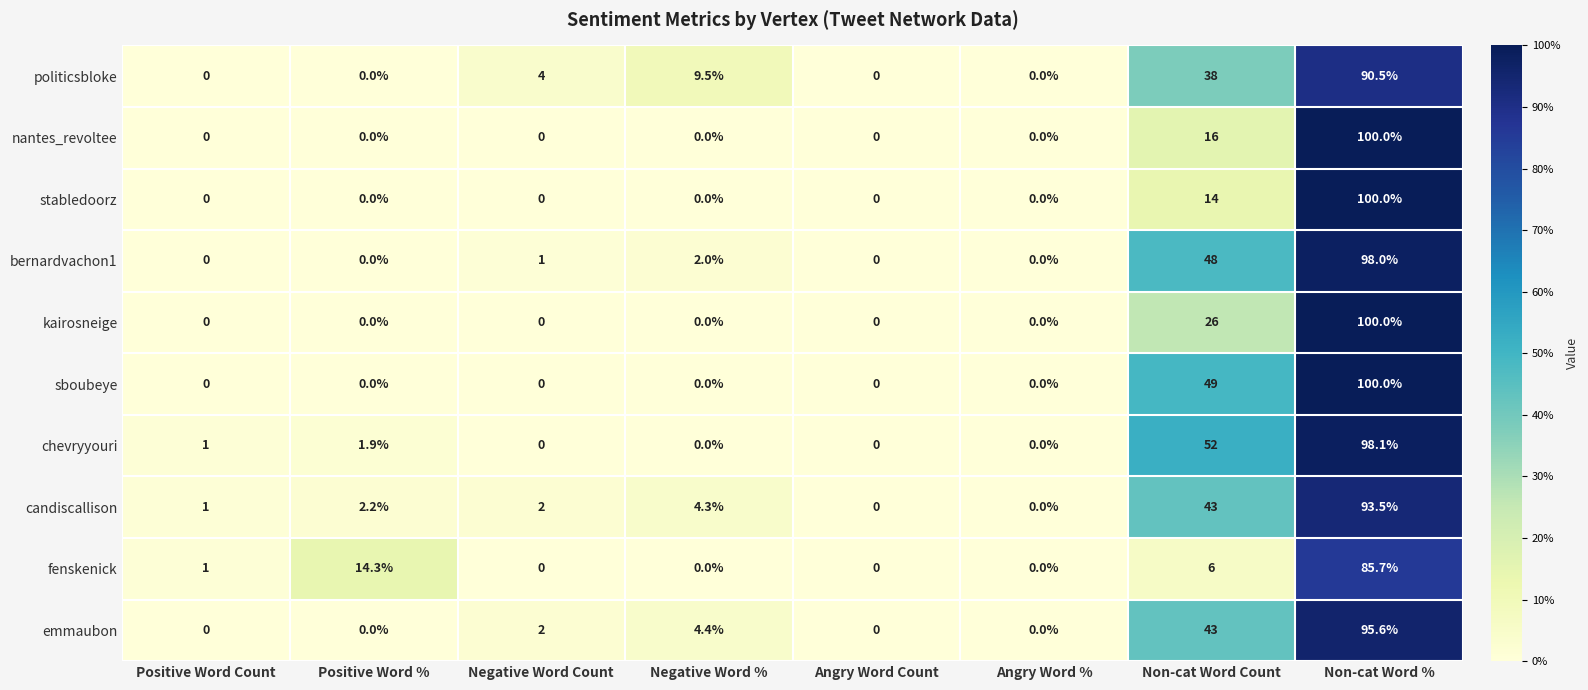

Between Angry Word % and Non-cat Word Count, which series saw the biggest shift?

chevryyouri